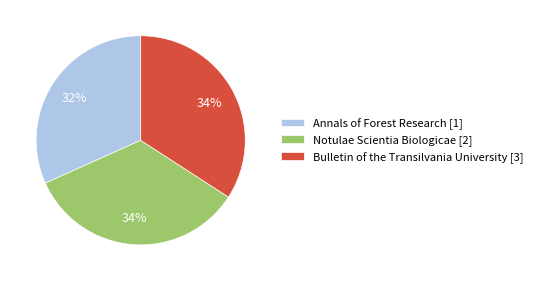

How many segments does this pie chart have?

3